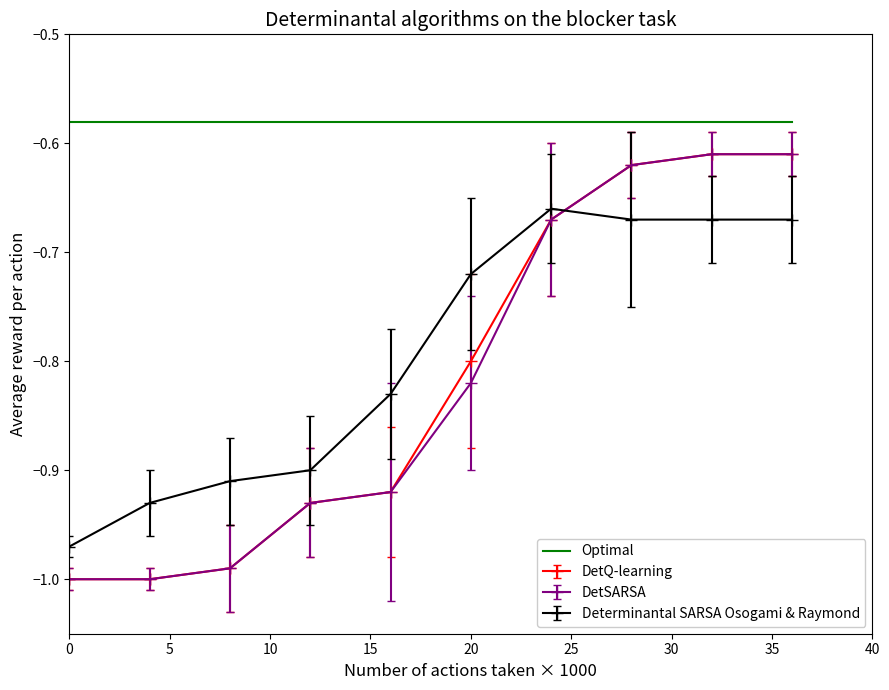

Which series has the largest total across all categories?

Optimal